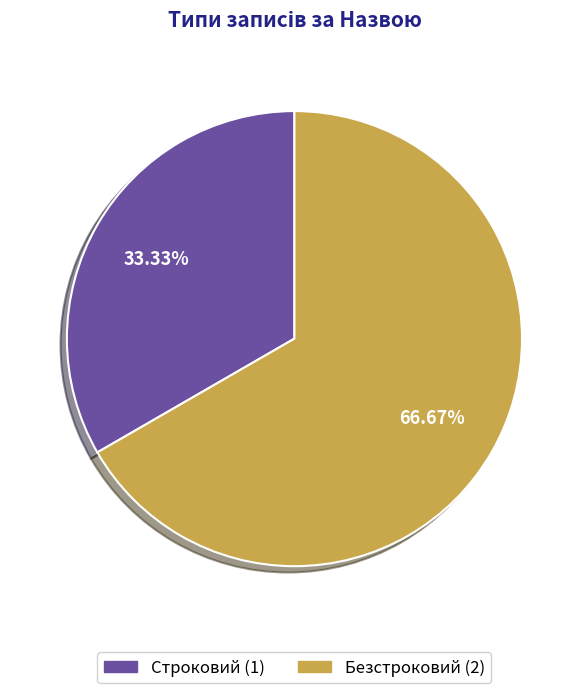

Count the number of slices in the pie.

2